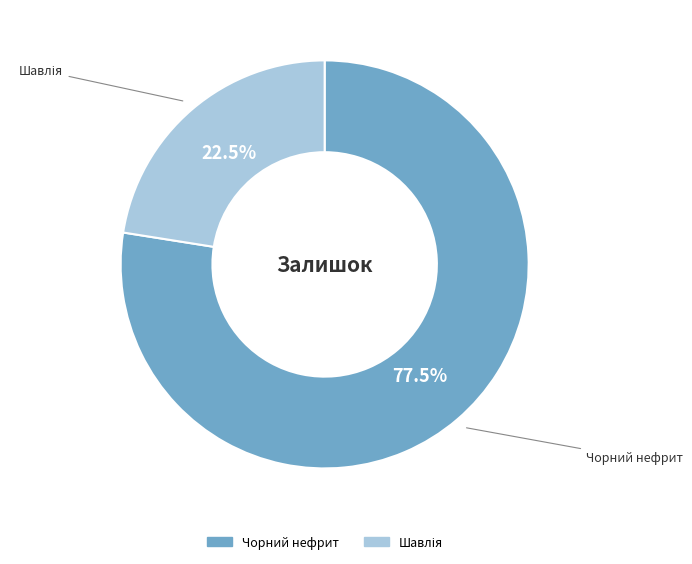

How many segments does this pie chart have?

2